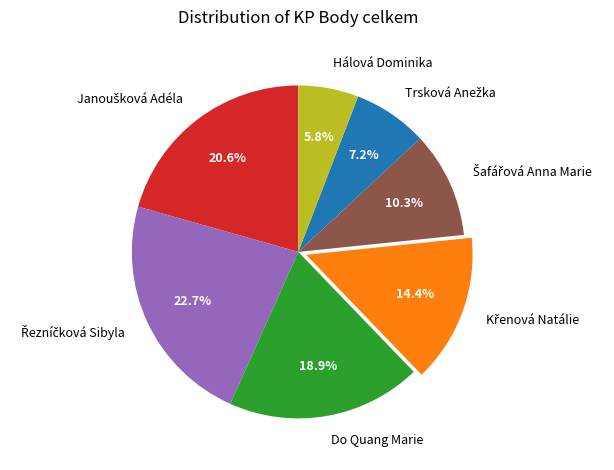

Is the sum of Do Quang Marie and Hálová Dominika greater than half?

No